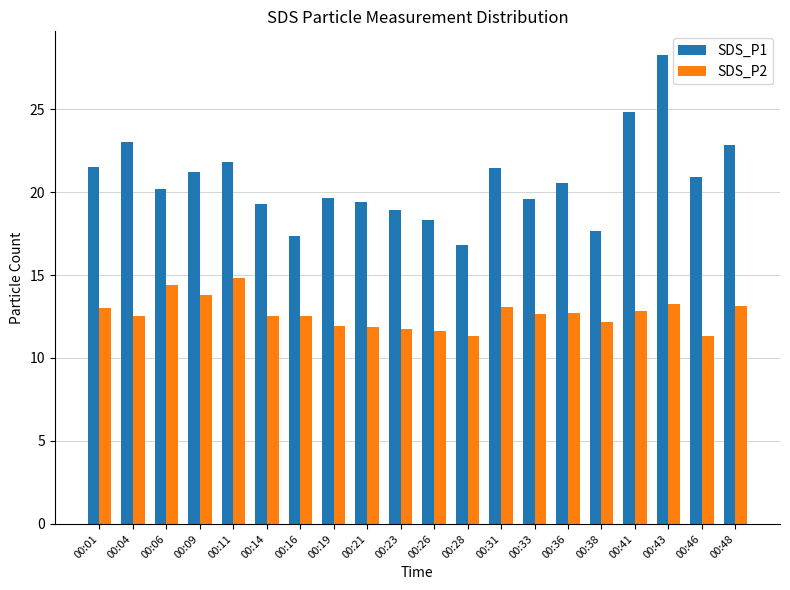

Which series has the widest spread of values?

SDS_P1